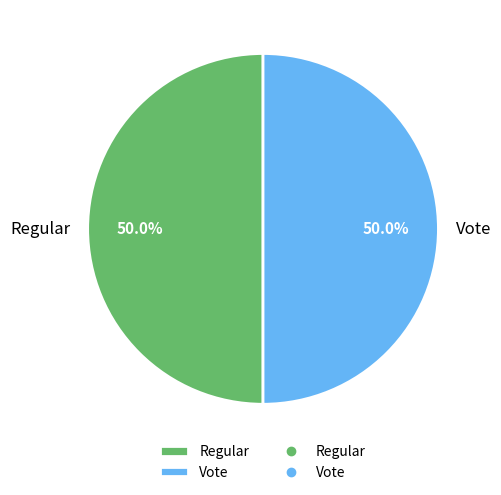

Approximately how many times larger is the value at Regular compared to Vote?

1.0